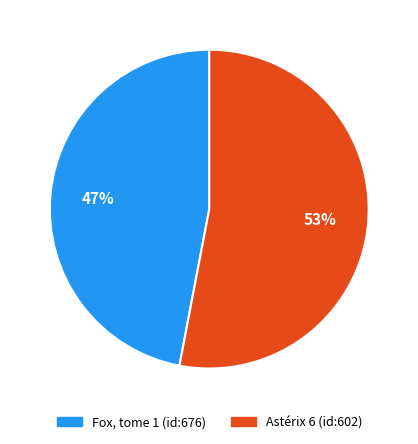

Combined, do Fox, tome 1 (id:676) and Astérix 6 (id:602) account for over 50%?

Yes